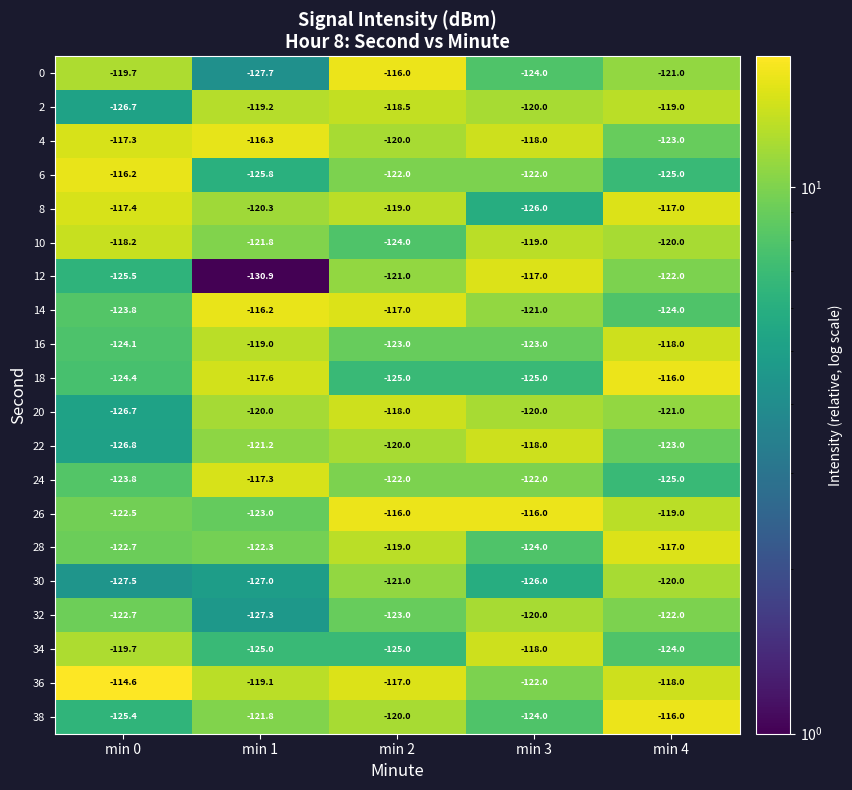

Is it true that 22 equals -24.3 at min 3?

False